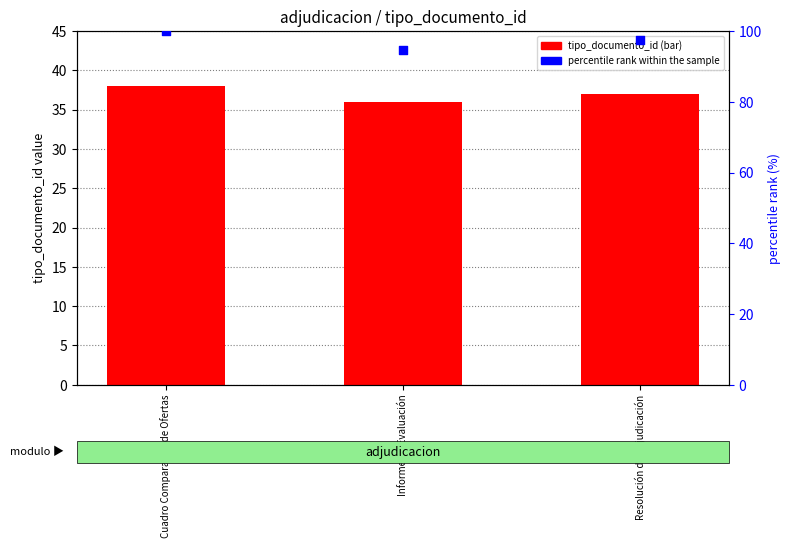

Which series has the largest Y range (max minus min)?

percentile rank within the sample